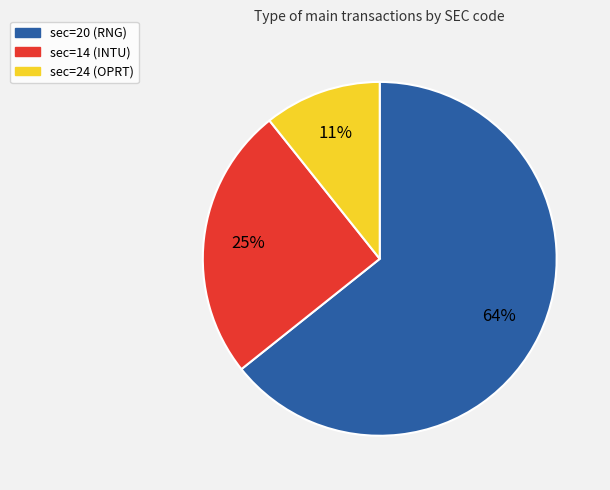

To the nearest percent, what percentage of the pie is sec=20 (RNG)?

64%